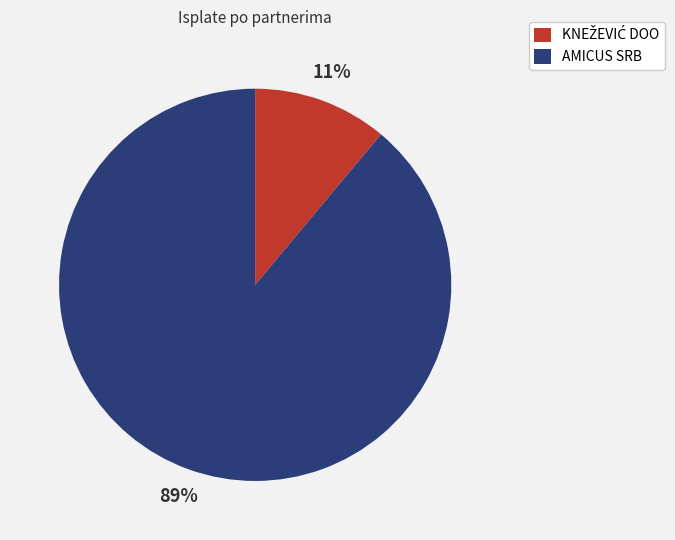

Which category has the biggest portion of the pie?

AMICUS SRB